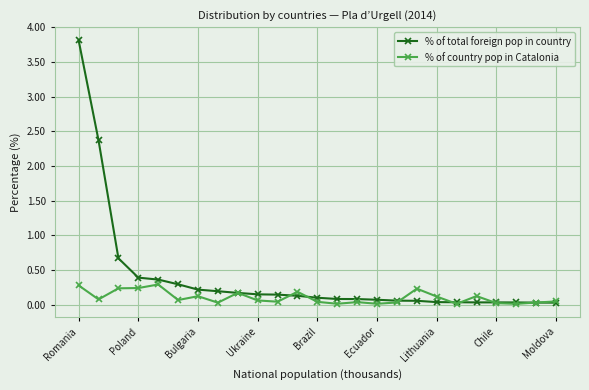

Which series has the largest range (max minus min)?

% of total foreign pop in country